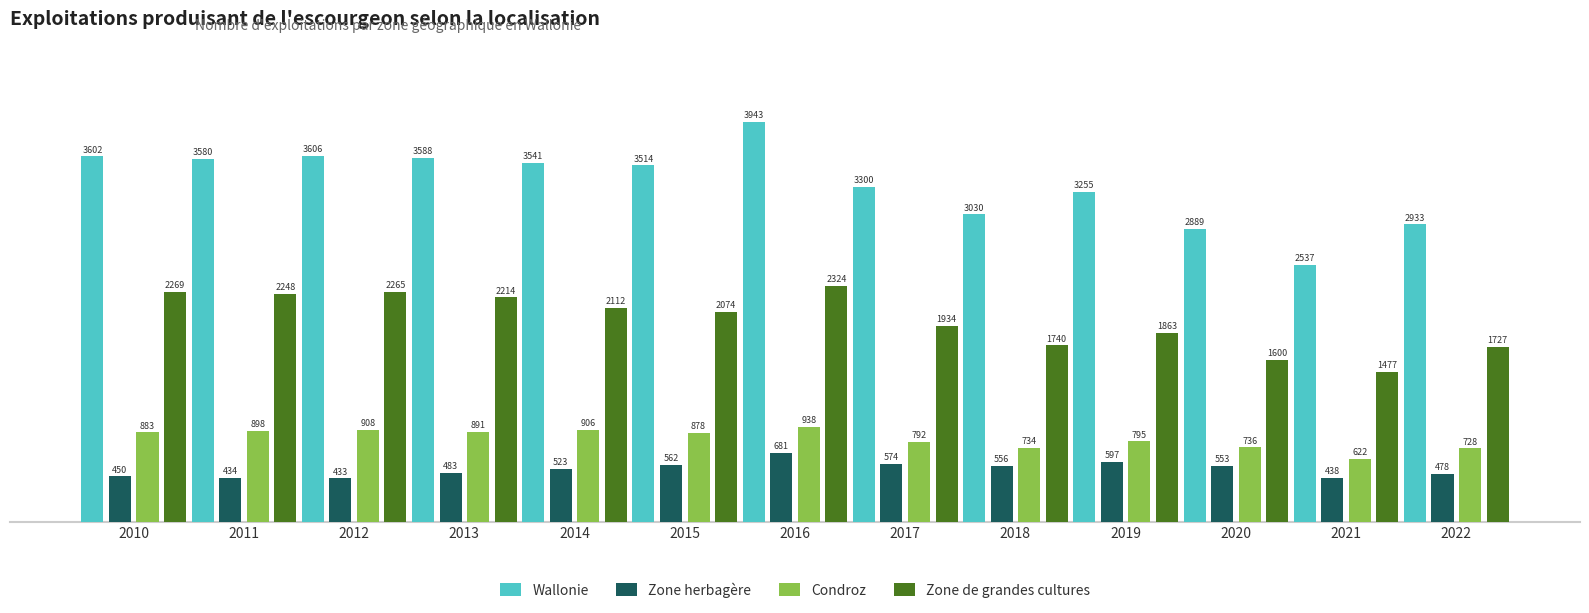

The value of Zone herbagère at 2021 is 438. True or false?

True